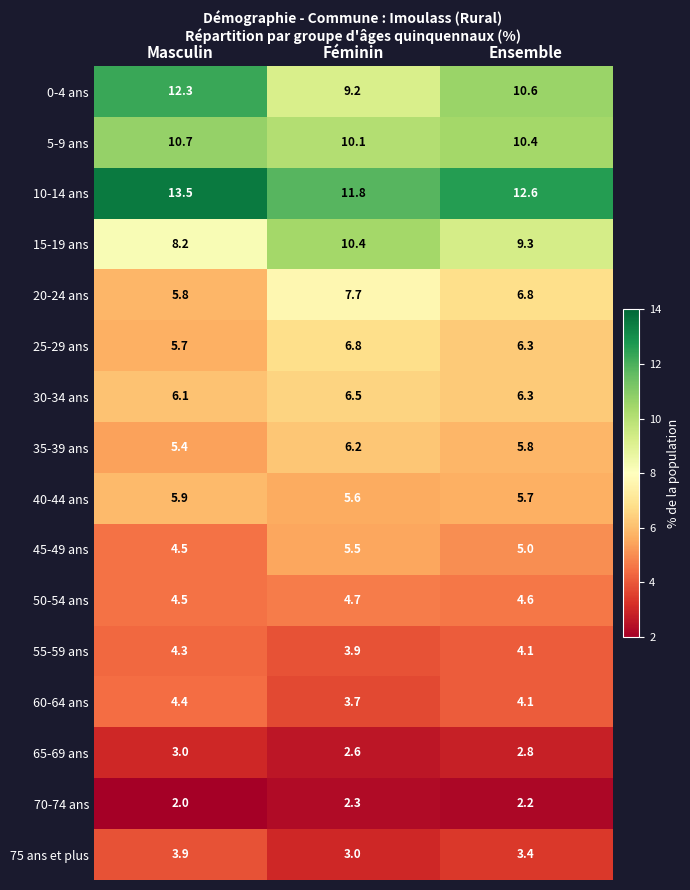

Between Masculin and Féminin, which series saw the biggest shift?

0-4 ans